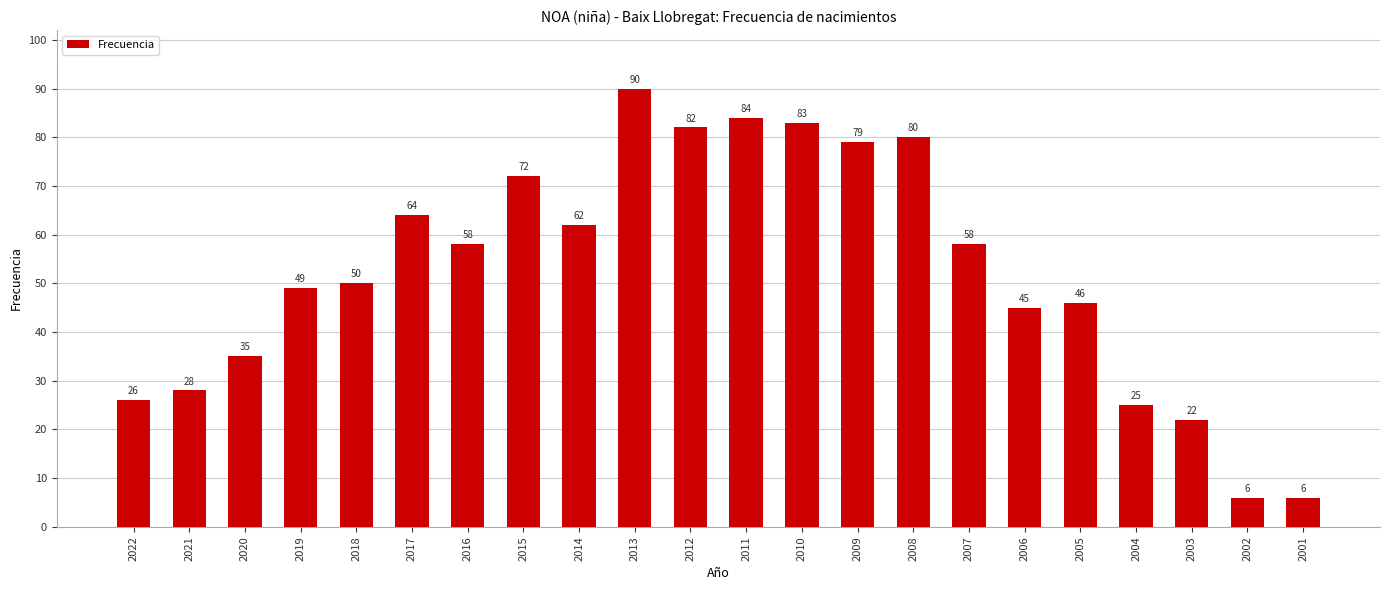

How many data points does each series have?

22